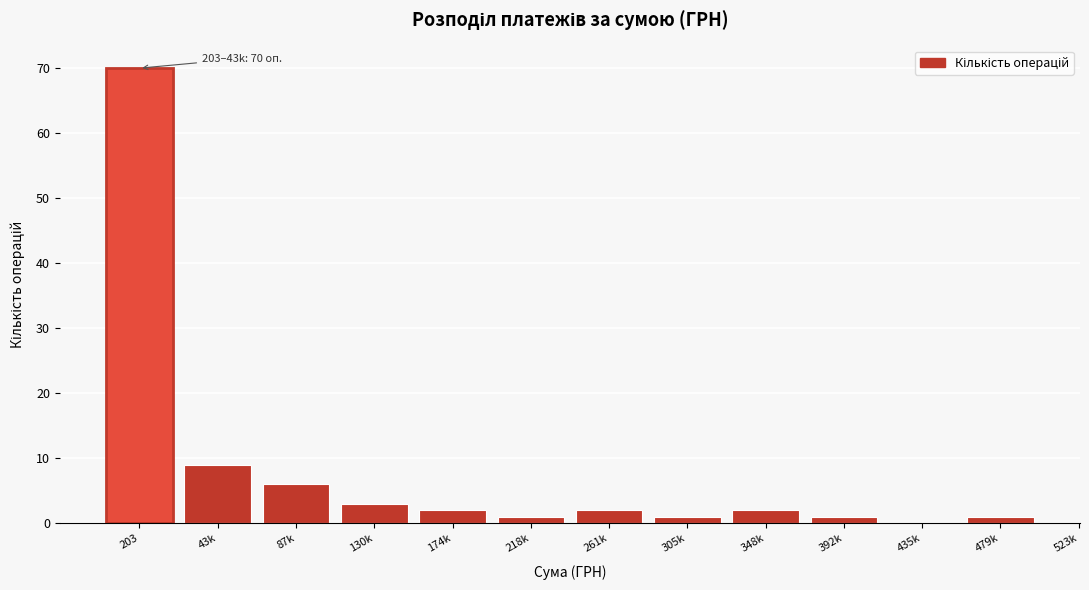

Reading left to right, list all the values displayed in this chart.

203=70	43k=9	87k=6	130k=3	174k=2	218k=1	261k=2	305k=1	348k=2	392k=1	435k=0	479k=1